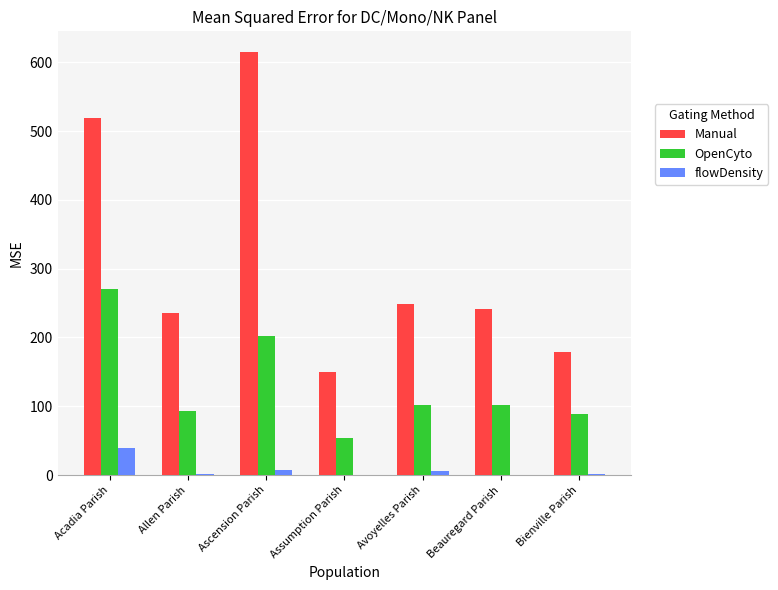

What is the maximum value for Manual?

614.3